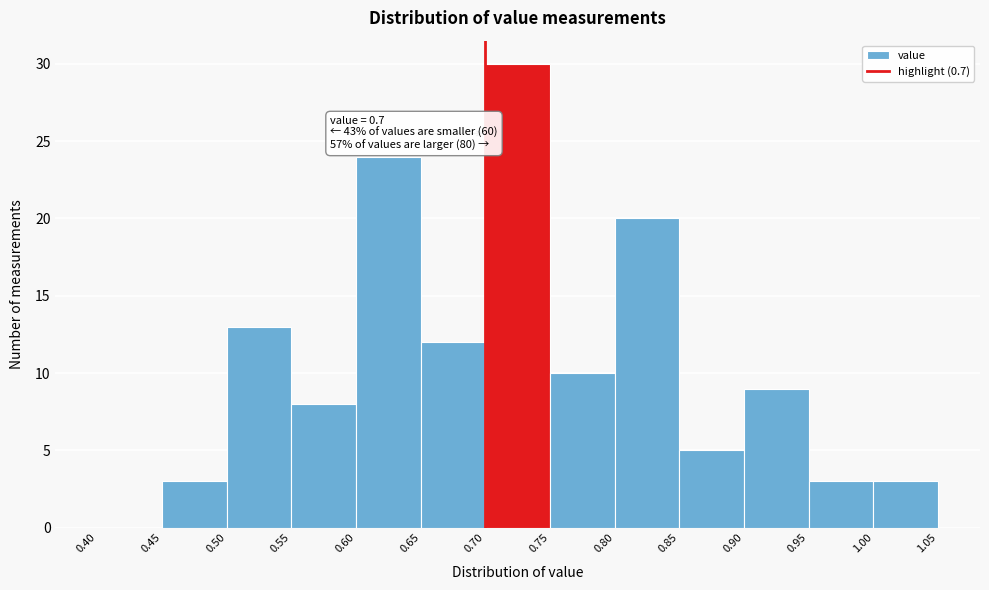

Over which range of the x-axis is the bar tallest?

0.70 to 0.75